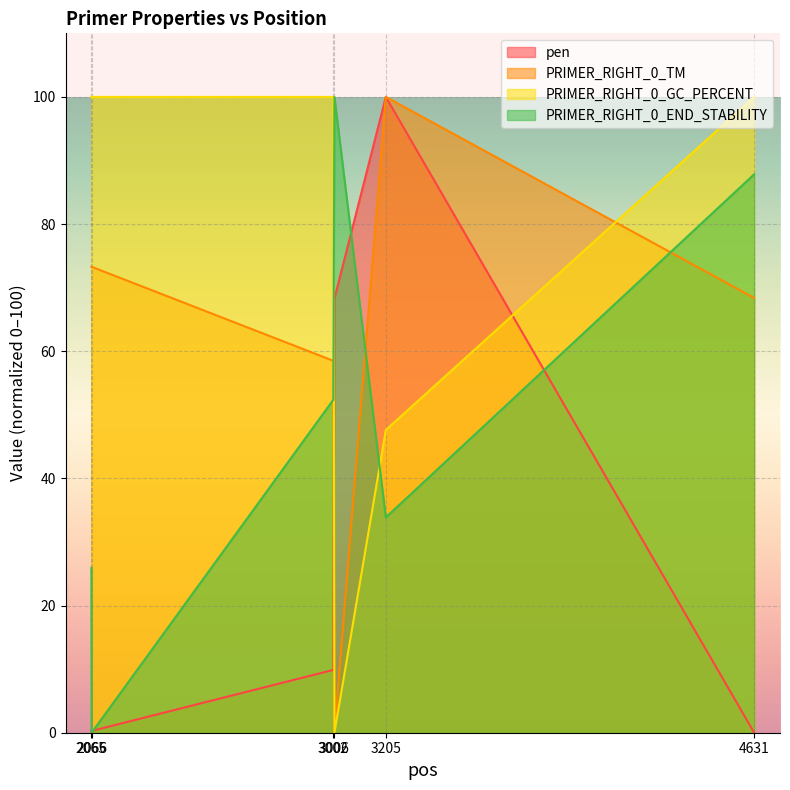

How many interior local peaks does the PRIMER_RIGHT_0_TM series have?

1